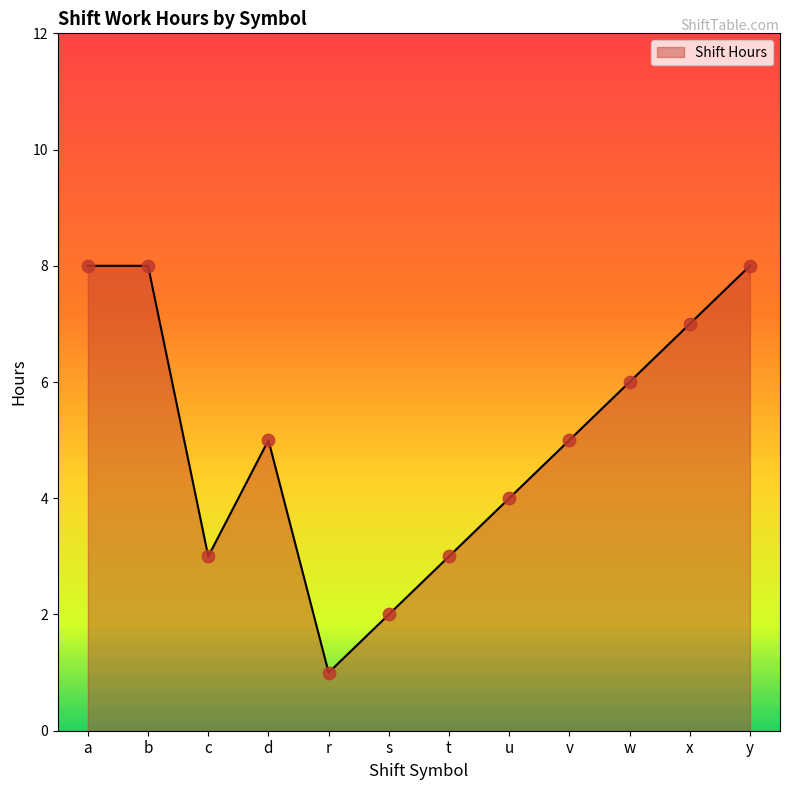

What is the change in value from a to x?

-1